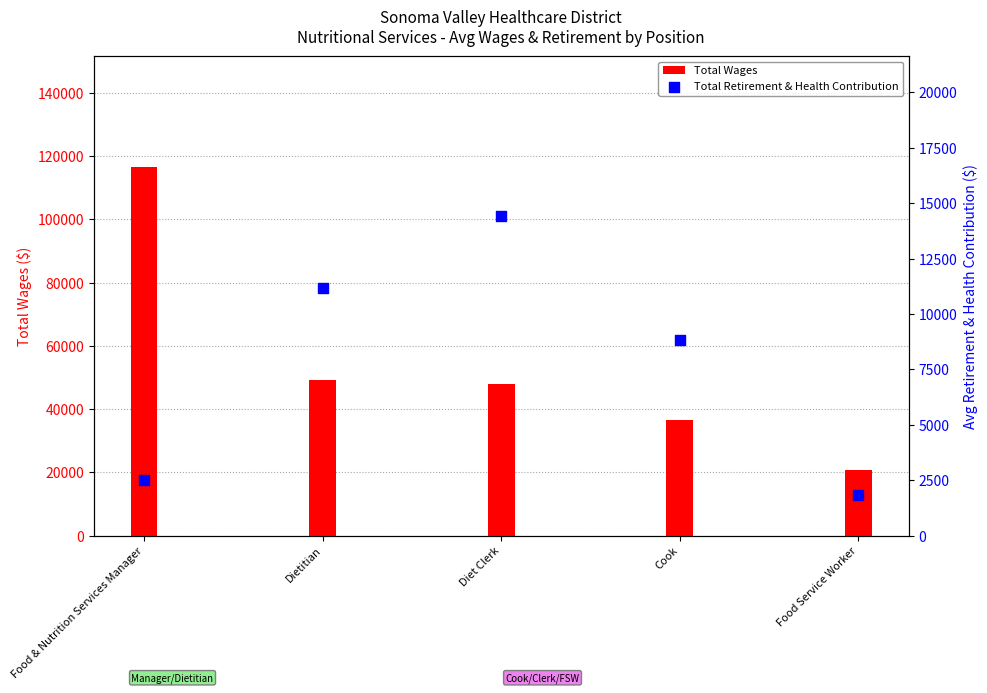

Which series contains the lowest Y value?

Total Retirement & Health Contribution